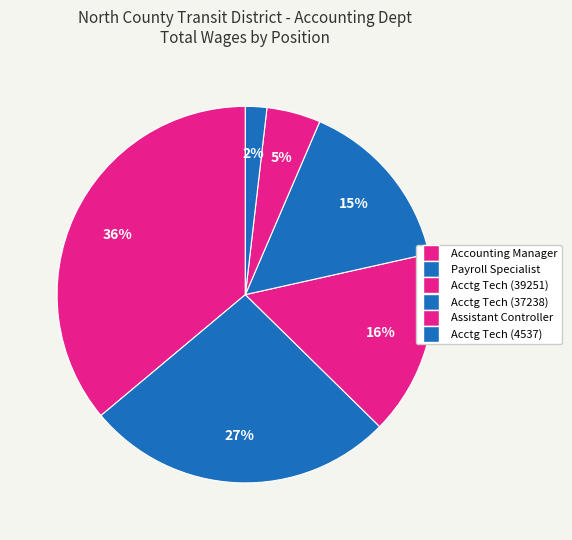

Count the number of slices in the pie.

6